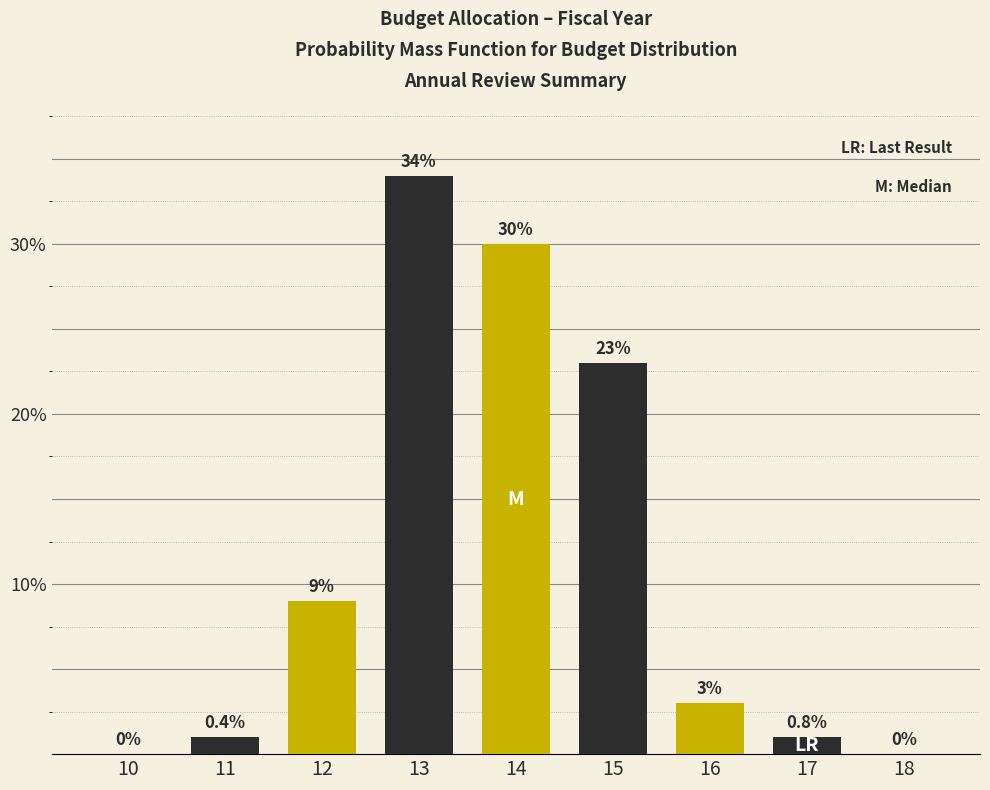

Reading left to right, transcribe all the data shown in this chart.

10=0	11=1	12=9	13=34	14=30	15=23	16=3	17=1	18=0